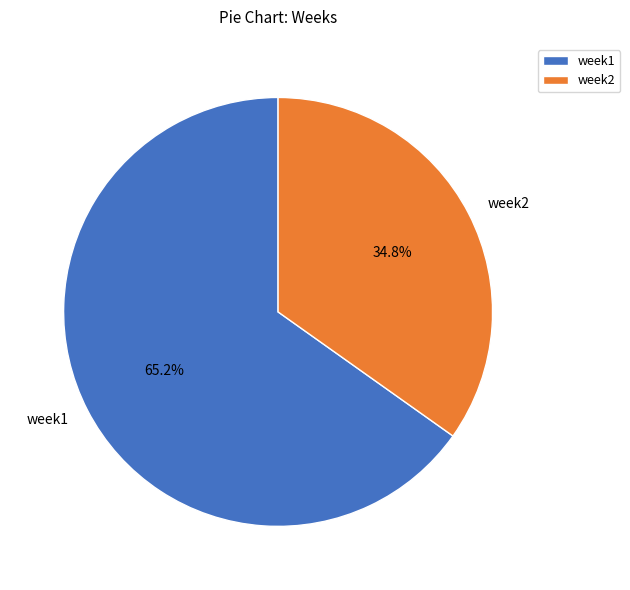

True or false: week1 accounts for 65% of the total.

True